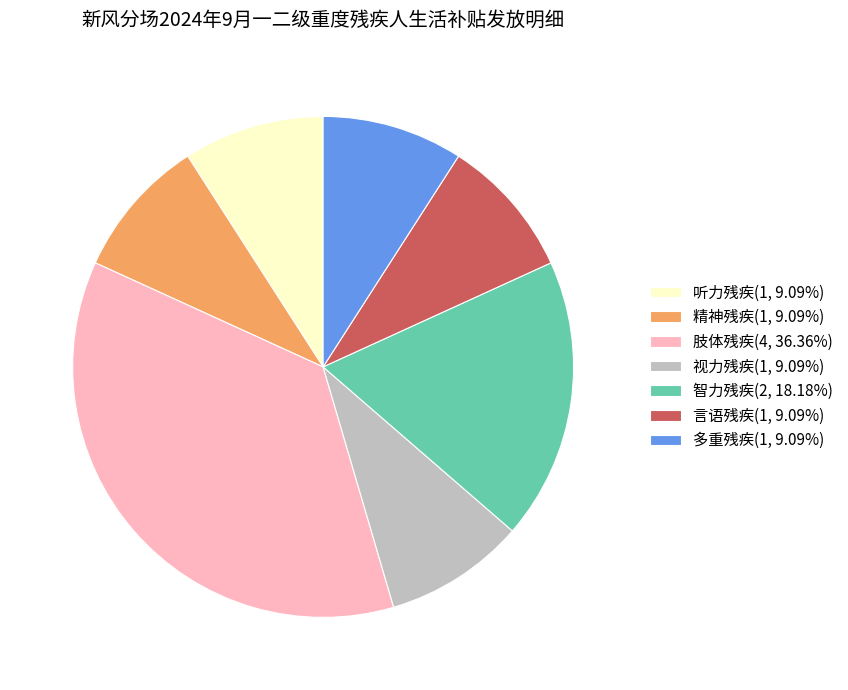

Approximately how many times larger is the value at 肢体残疾(4, 36.36%) compared to 智力残疾(2, 18.18%)?

2.0